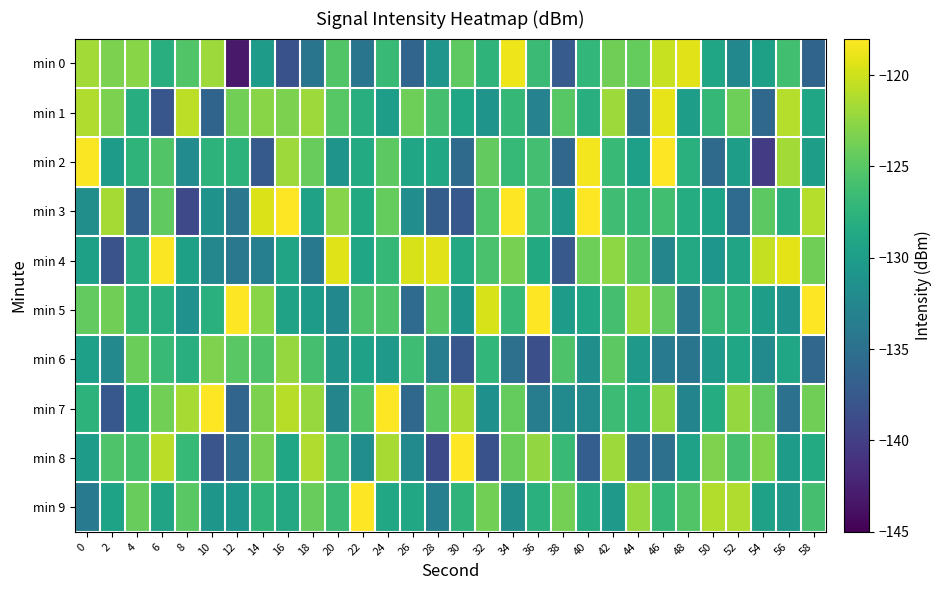

Which series changed the most between 30 and 46?

min 2